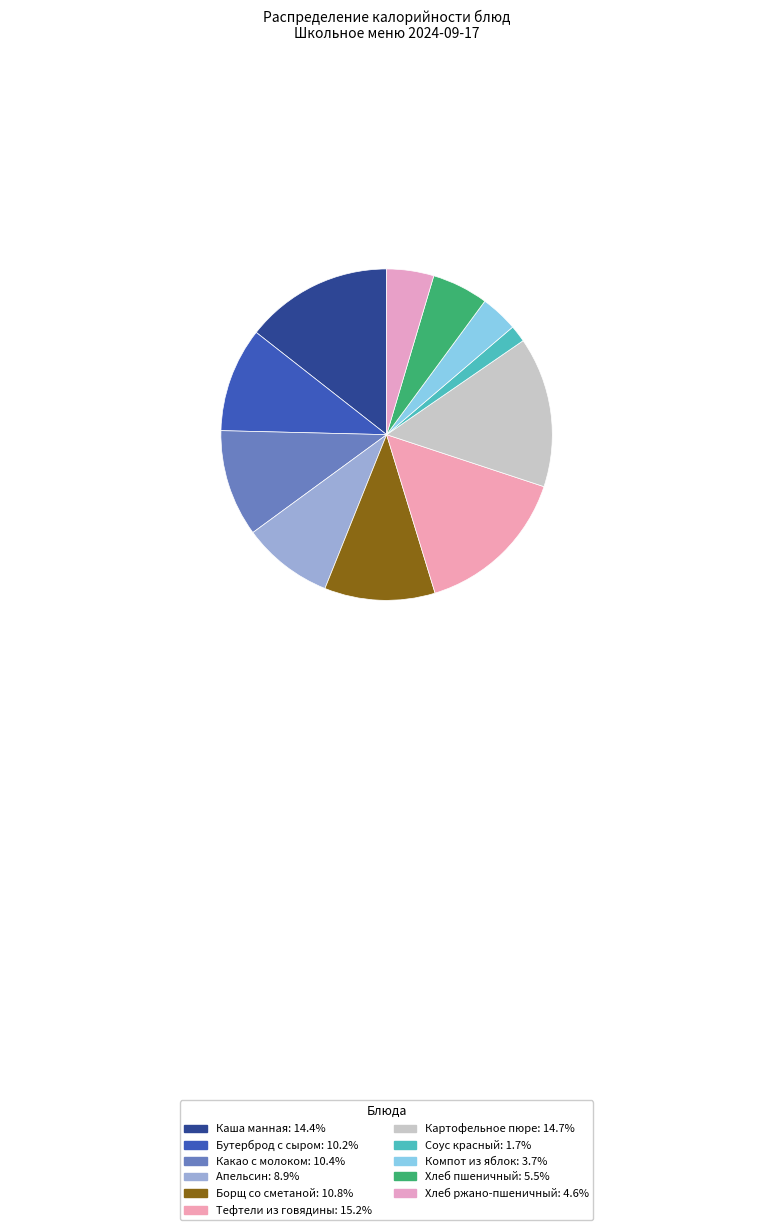

Is it true that Тефтели из говядины is 24% of the pie?

False